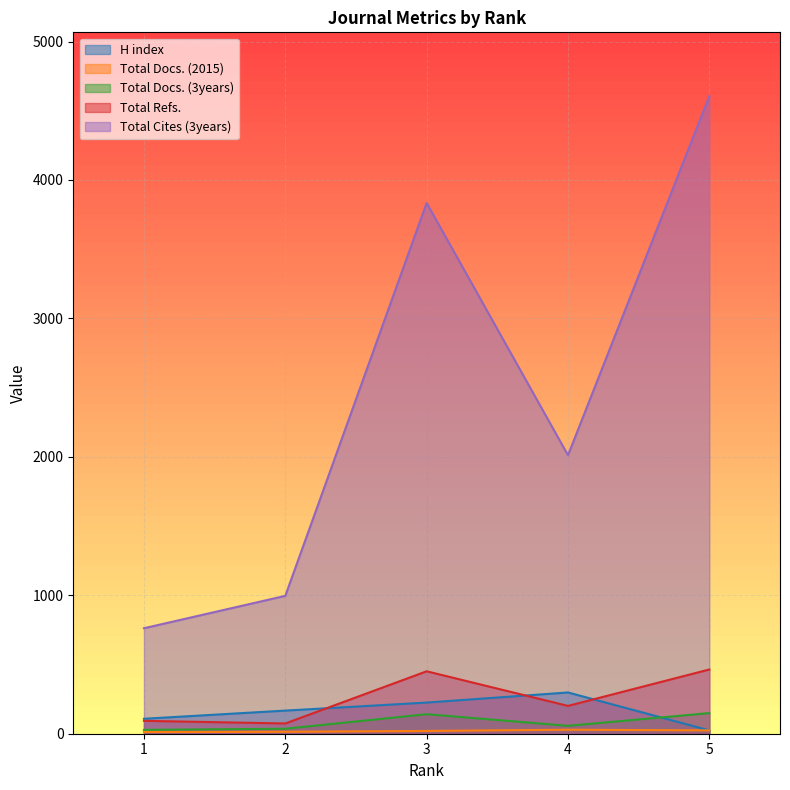

How many interior local peaks does the Total Refs. series have?

1